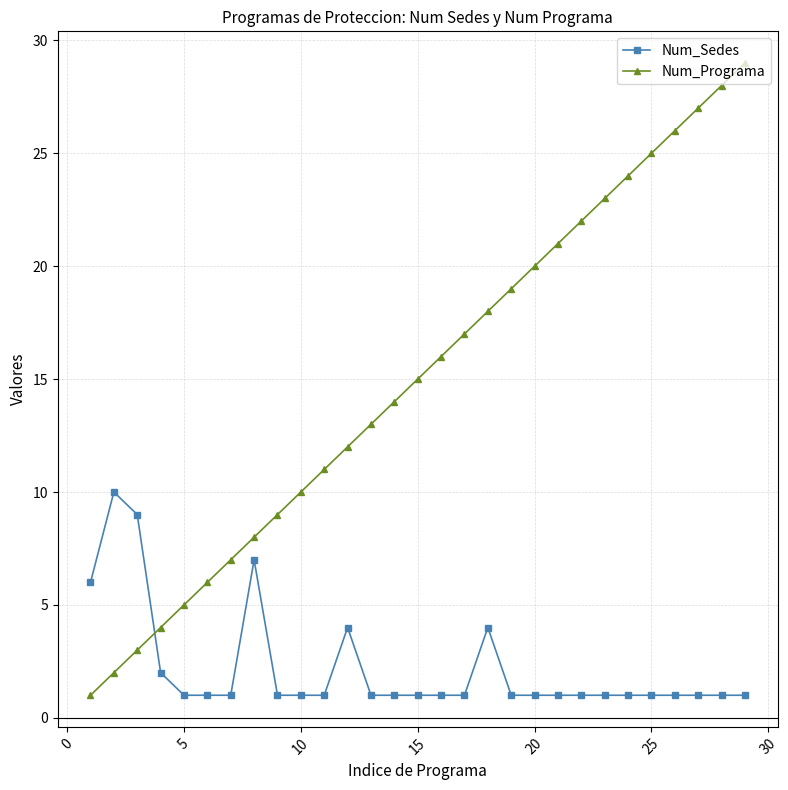

List the series in order of their overall mean, highest first.

Num_Programa, Num_Sedes